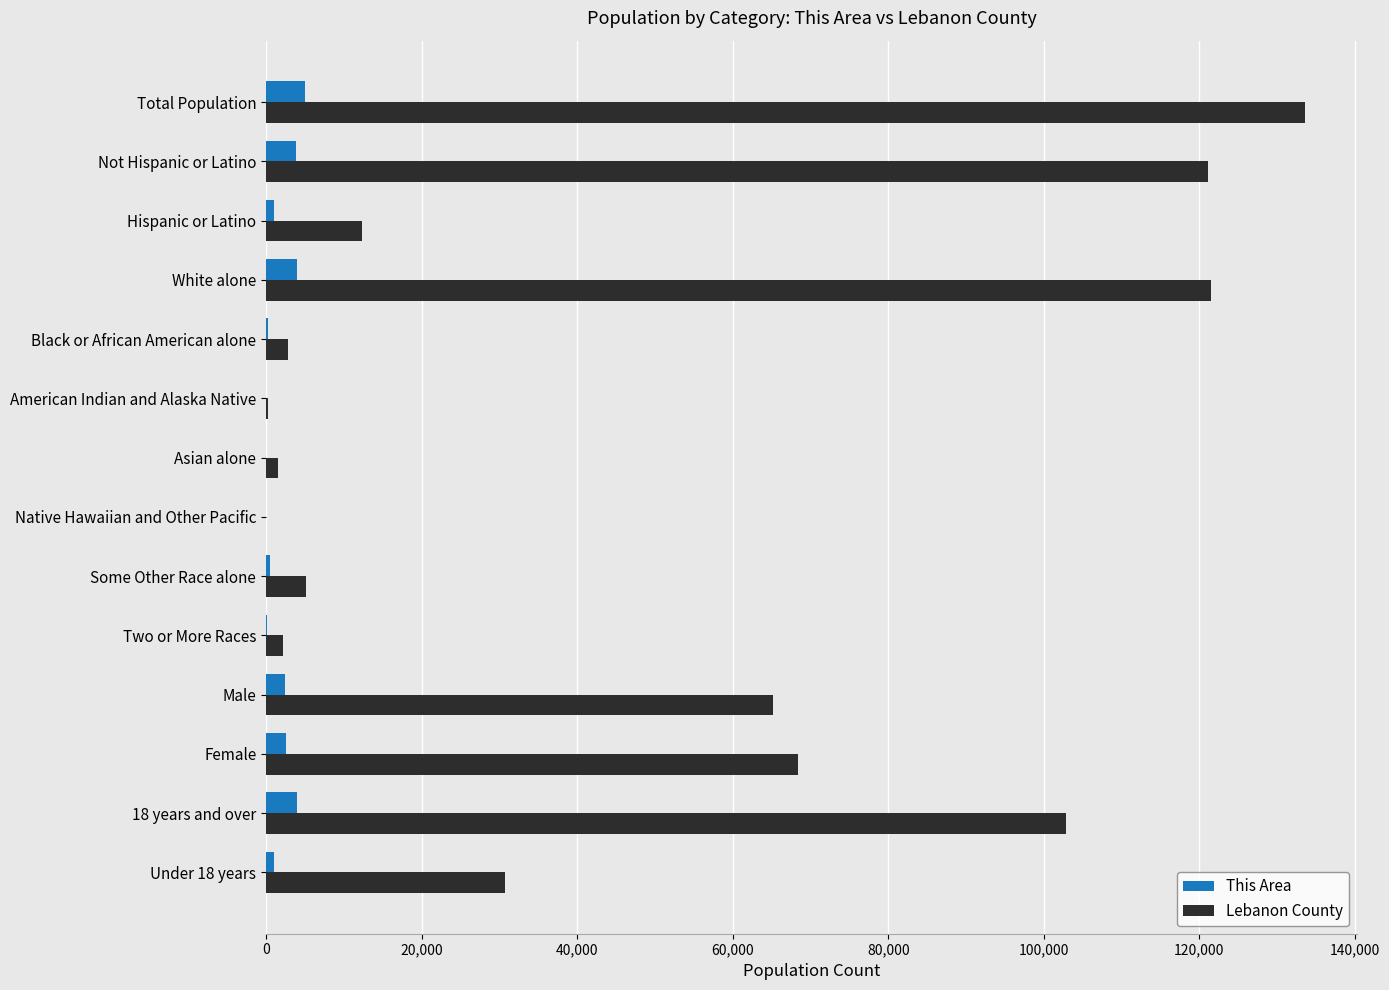

What is the sum of all Lebanon County values?

667840